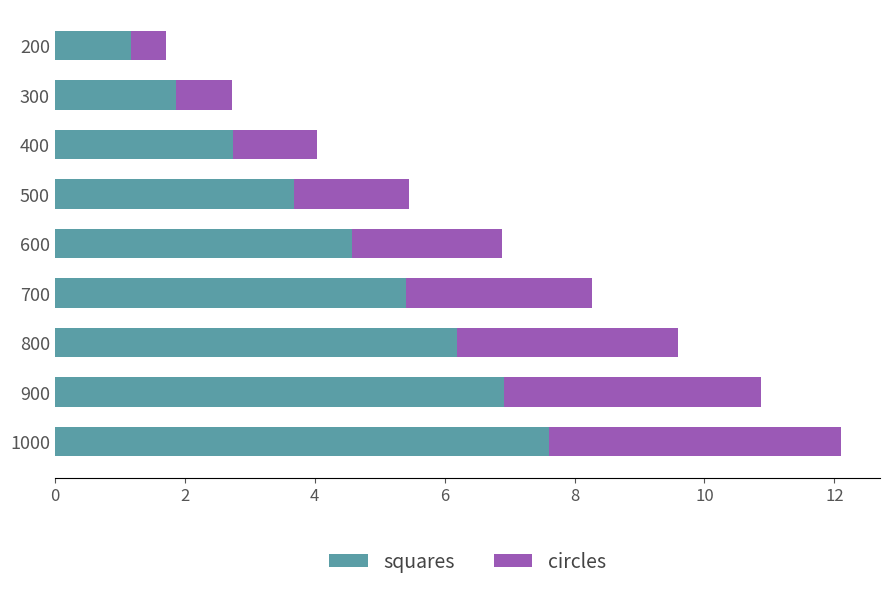

How many categories are shown in the chart?

9